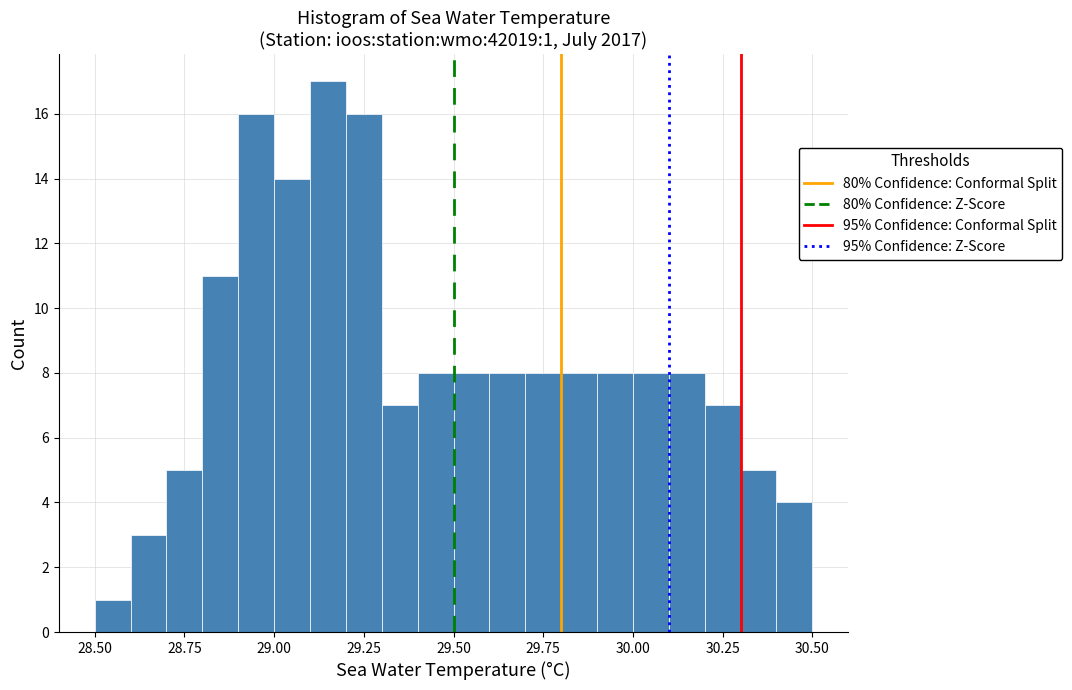

Around what value on the x-axis is the tallest bar? Give the approximate position of its centre, as read against the axis.

29.15